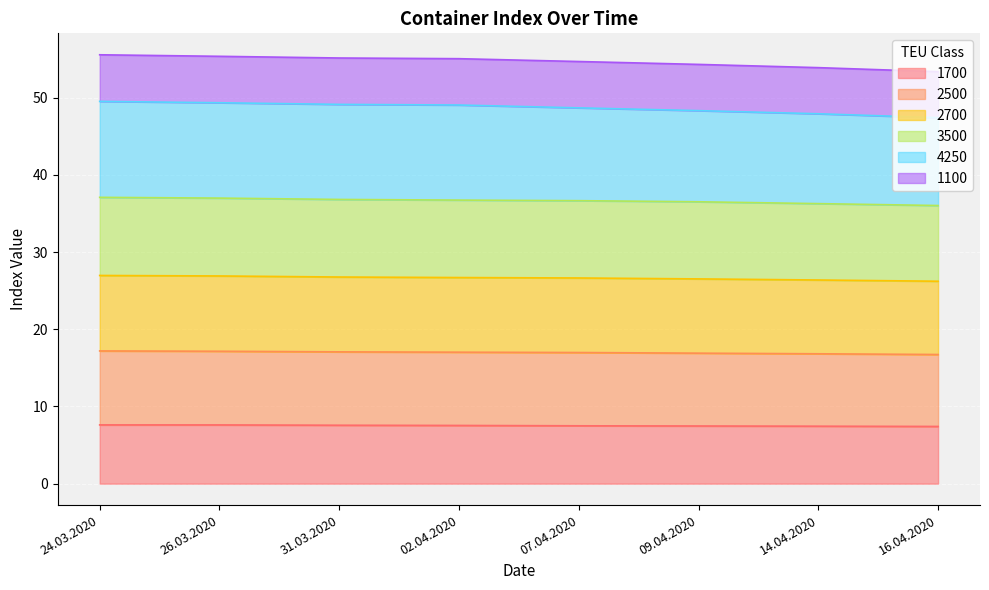

The 2500 series shows 50.6 at 14.04.2020. True or false?

False